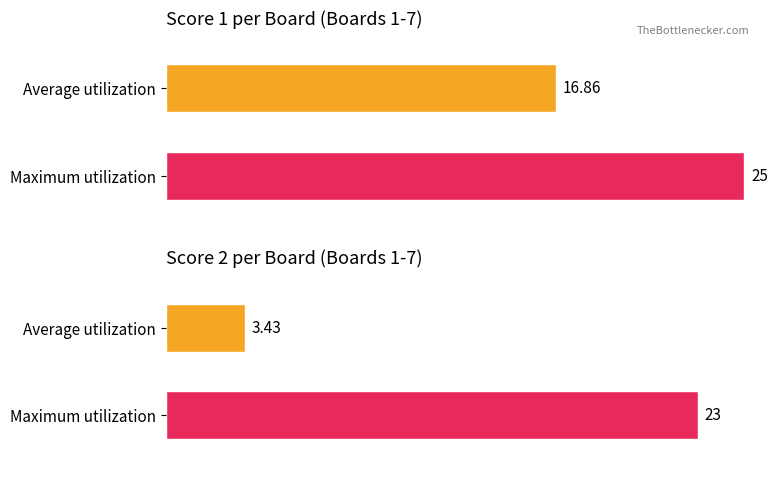

Which series has the largest total across all categories?

Score 1